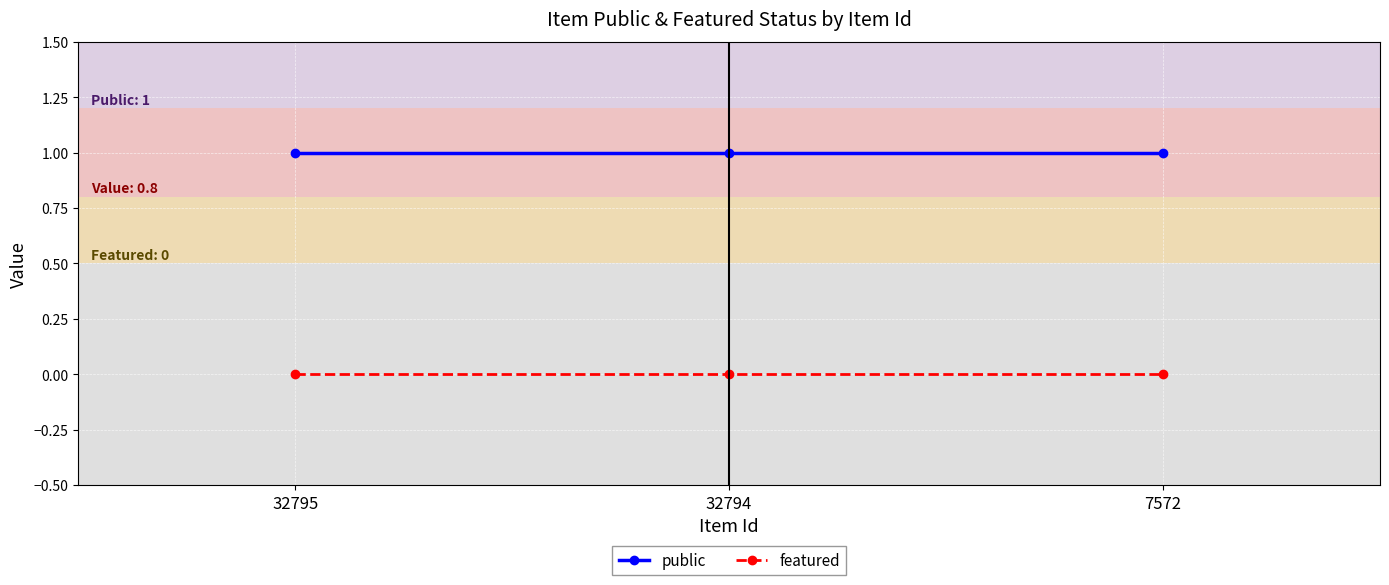

What is the sum of all public values?

3